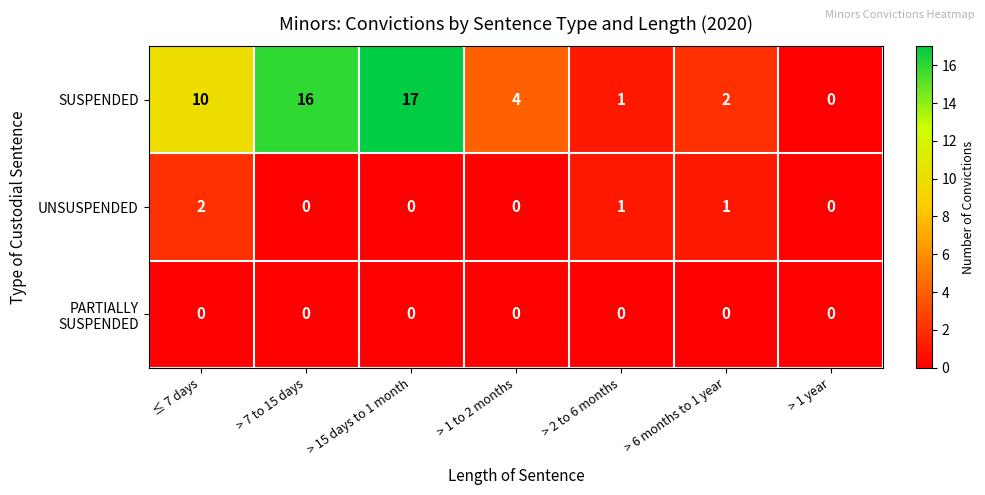

What is the difference between the SUSPENDED values at > 6 months to 1 year and ≤ 7 days?

8